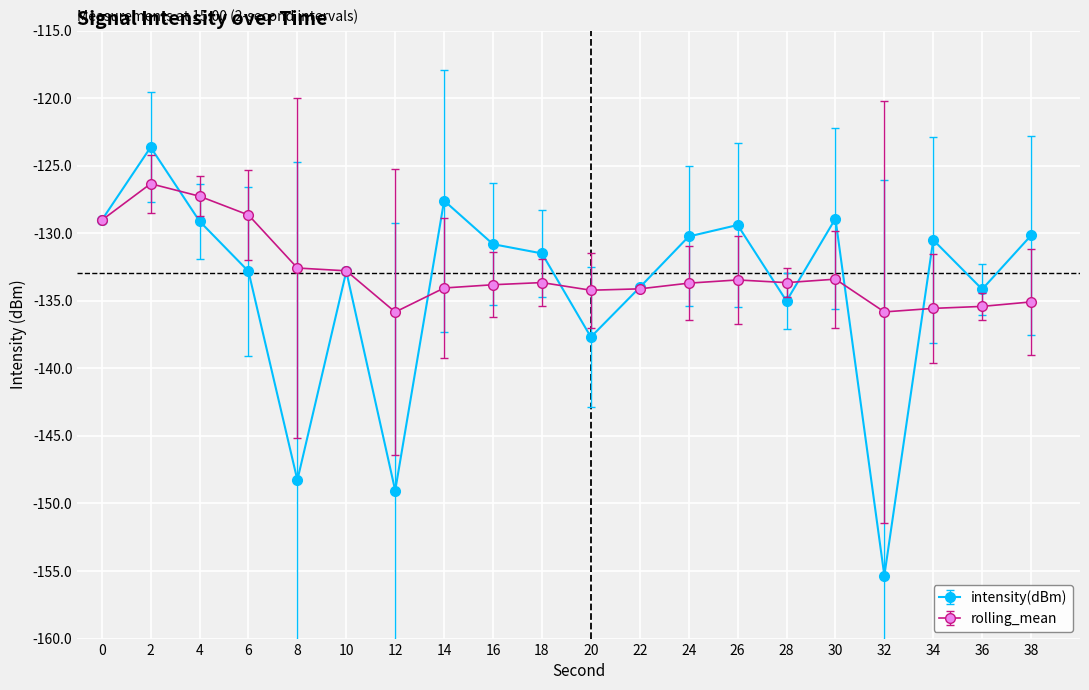

The value of rolling_mean at 34 is -135.6. True or false?

True